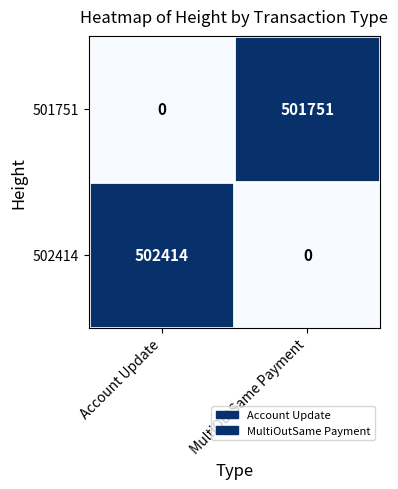

What is the spread (max minus min) of values at Account Update?

502414